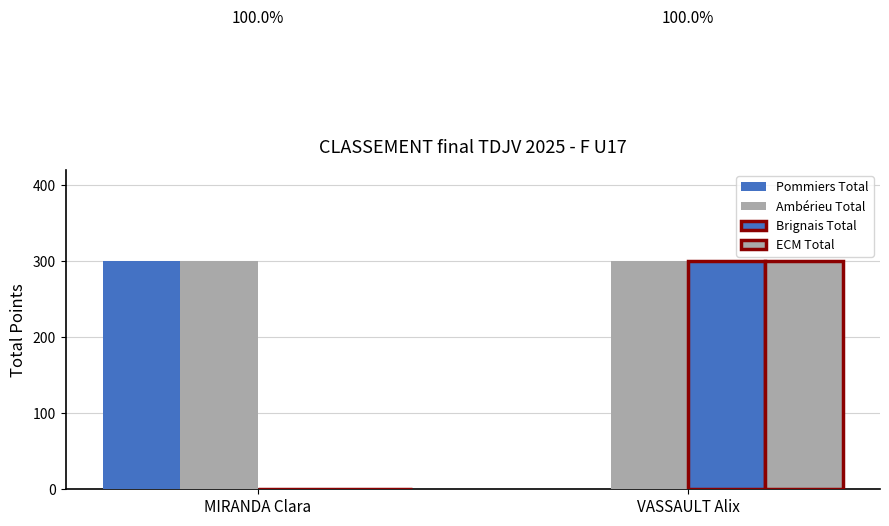

Does the chart contain stacked bars?

No